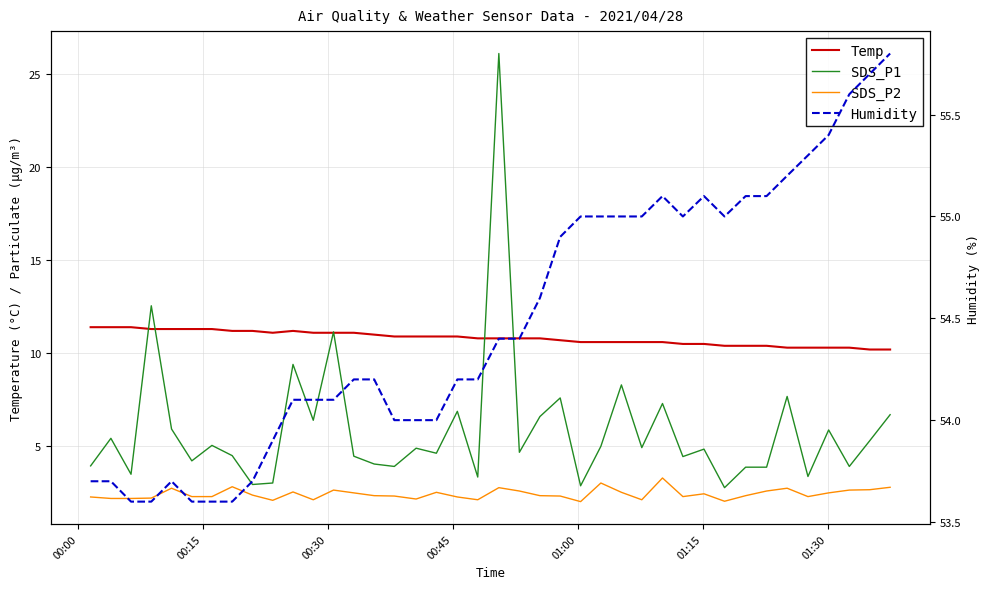

What are all the series names shown in the legend?

Temp, SDS_P1, SDS_P2, Humidity